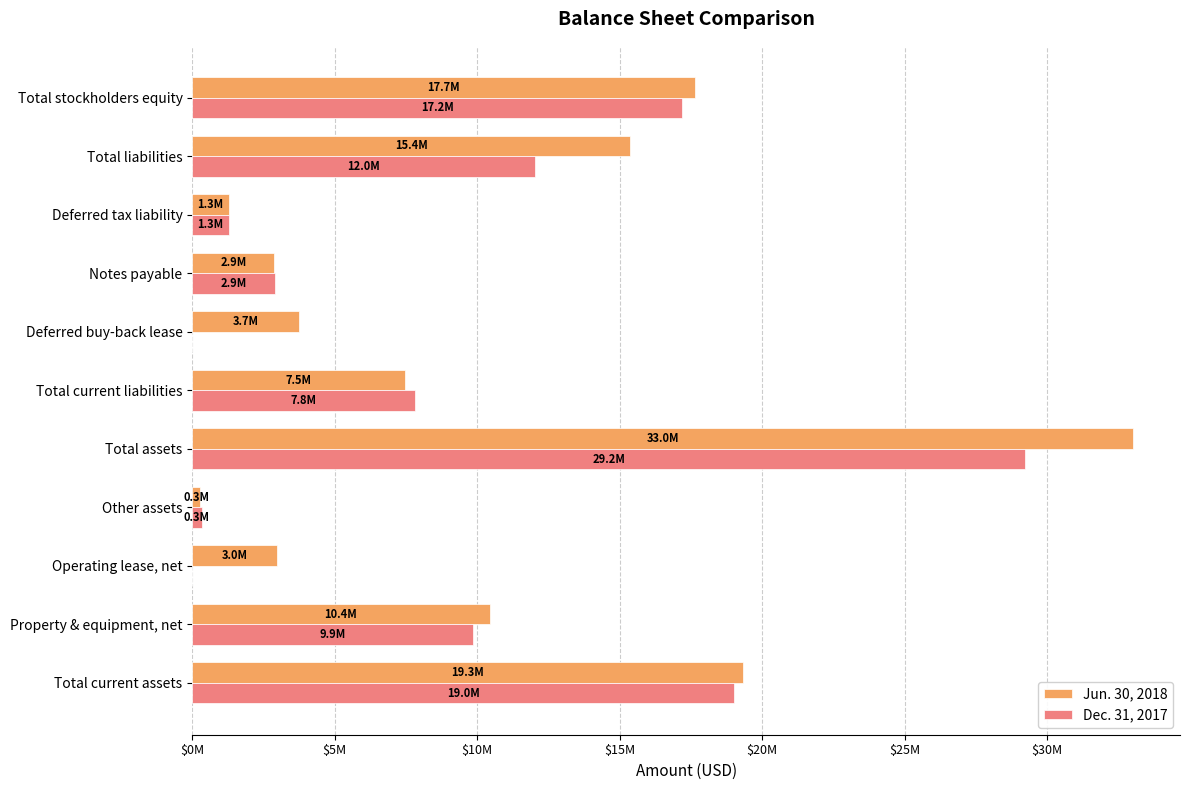

What are all the series names shown in the legend?

Jun. 30, 2018, Dec. 31, 2017